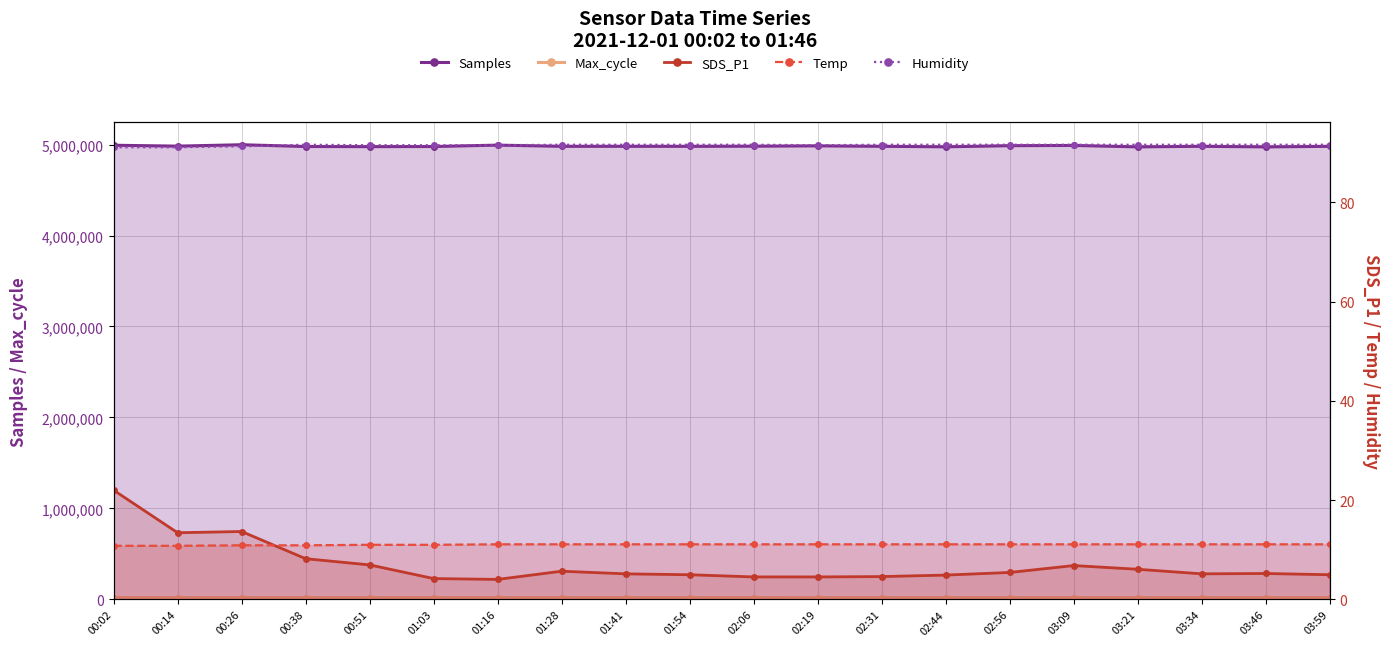

True or false: Temp and SDS_P1 cross at least once.

True